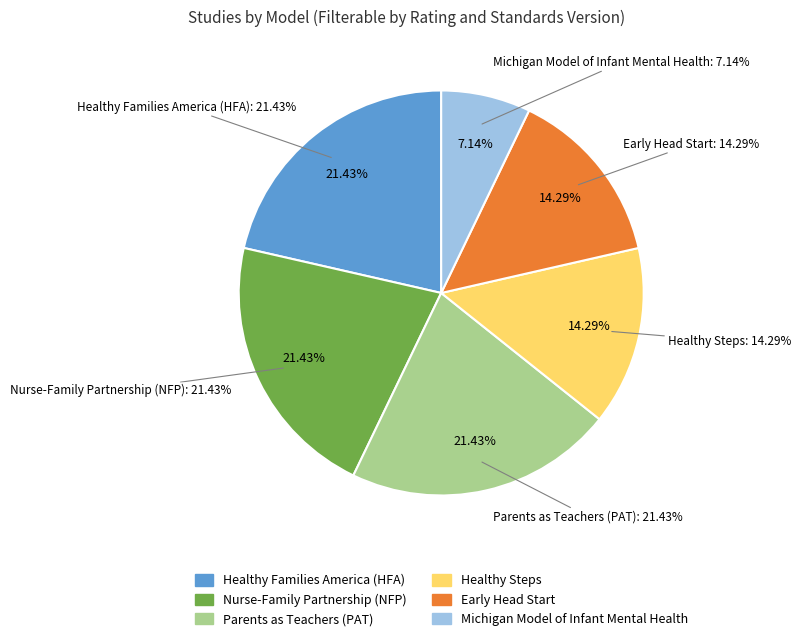

To the nearest percent, what percentage of the pie is Nurse-Family Partnership (NFP)?

21%